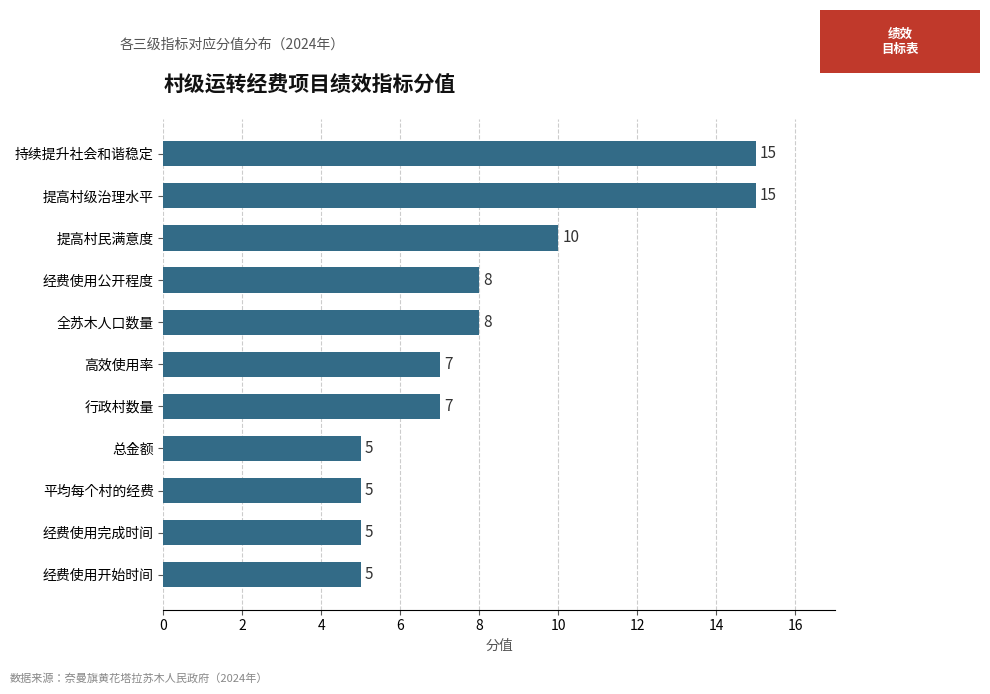

How many values are between 5 and 10?

9